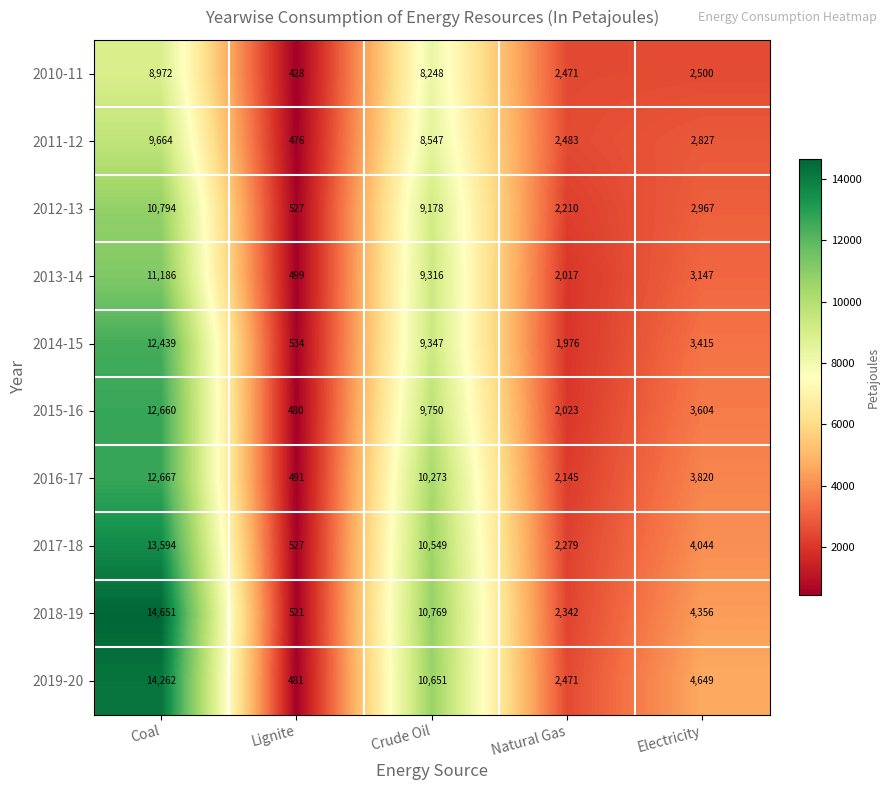

Which series has the largest total across all categories?

2018-19